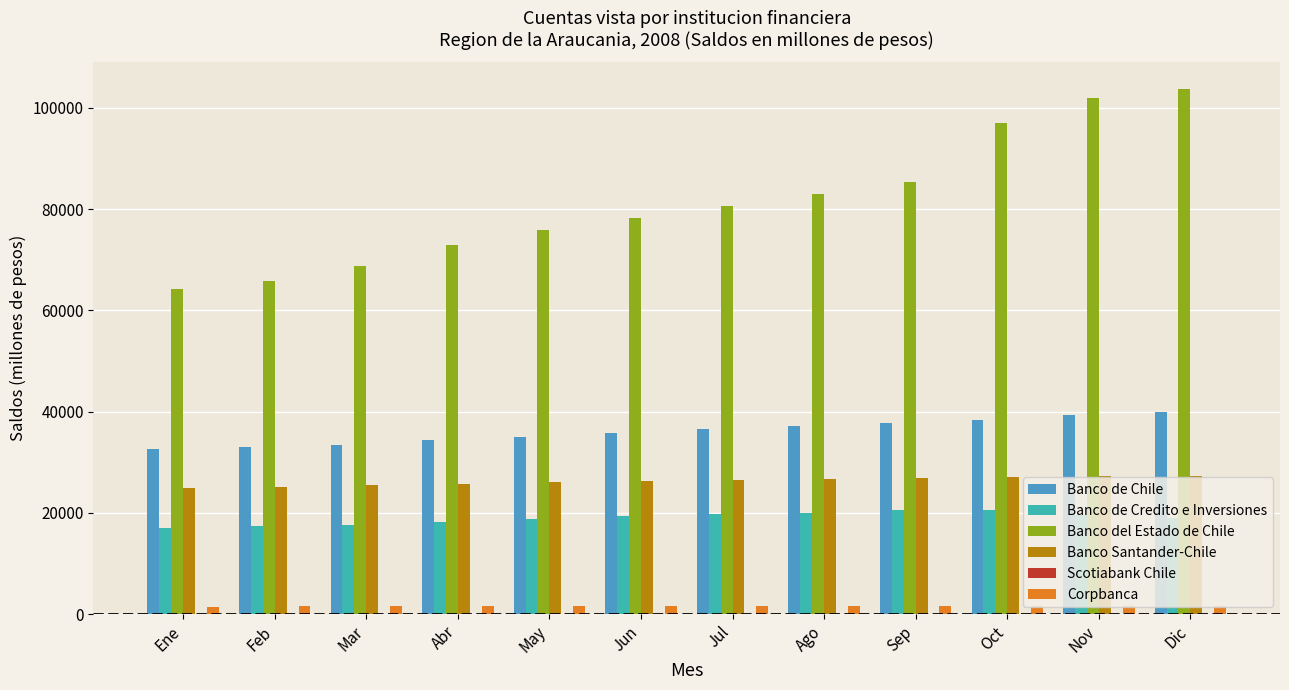

What is the average value of the Banco de Chile series?

36105